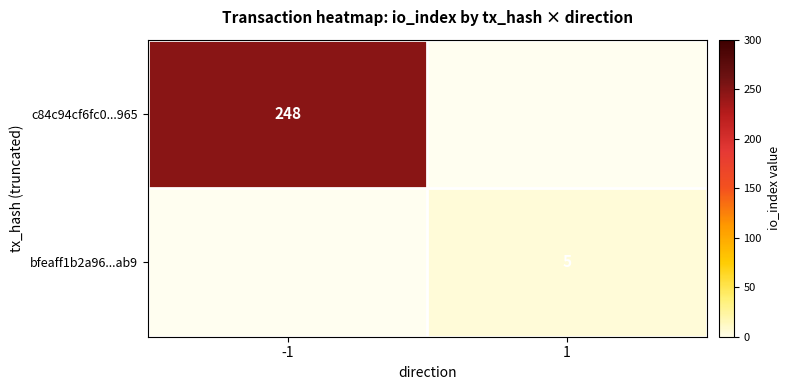

What is the maximum value shown in the chart?

248.0